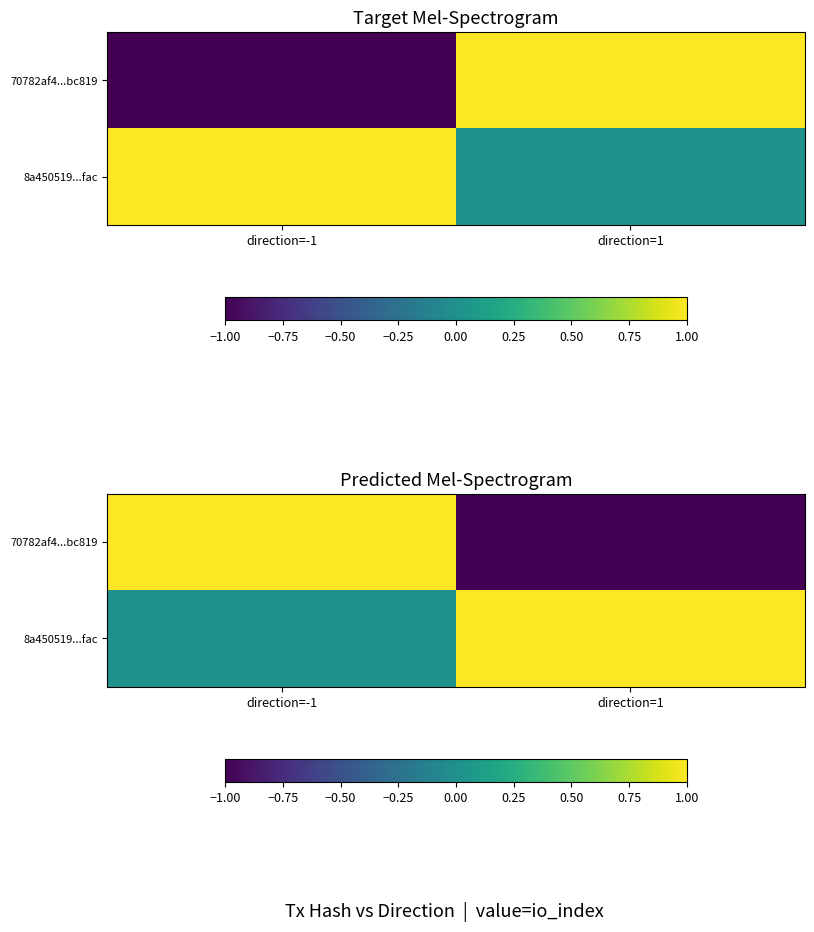

What is the minimum value shown in the chart?

-1